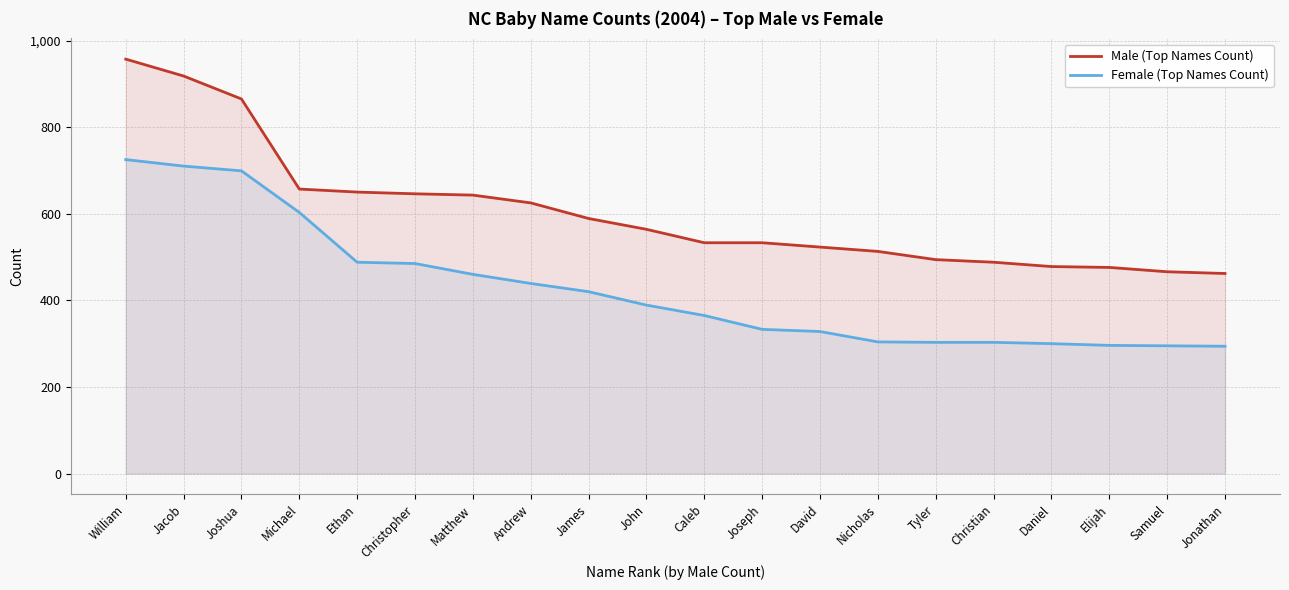

The Male (Top Names Count) series shows 650 at Ethan. True or false?

True